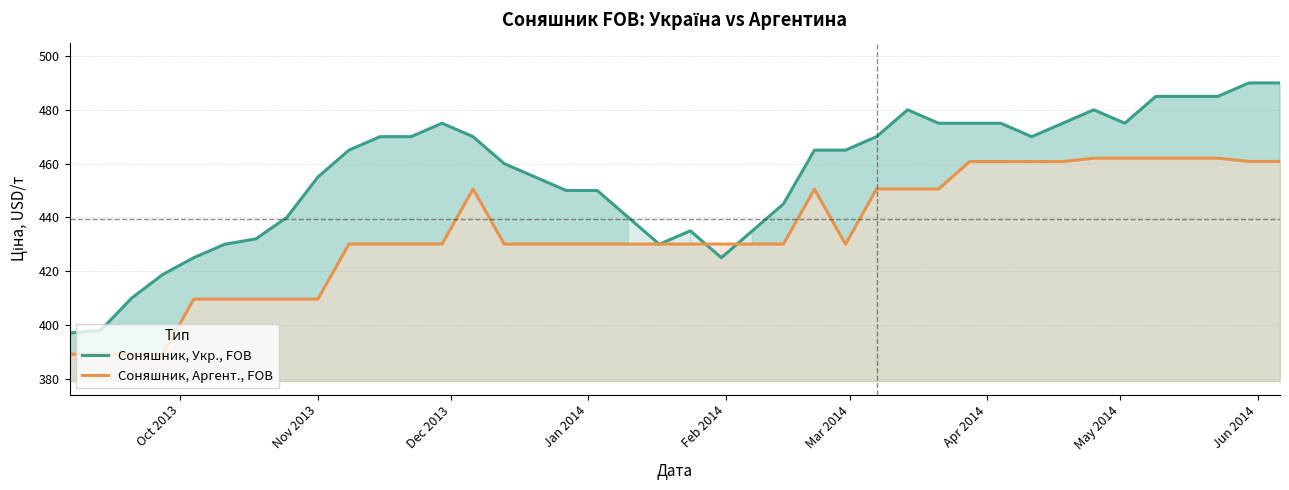

At how many categories does at least one series exceed 402?

38